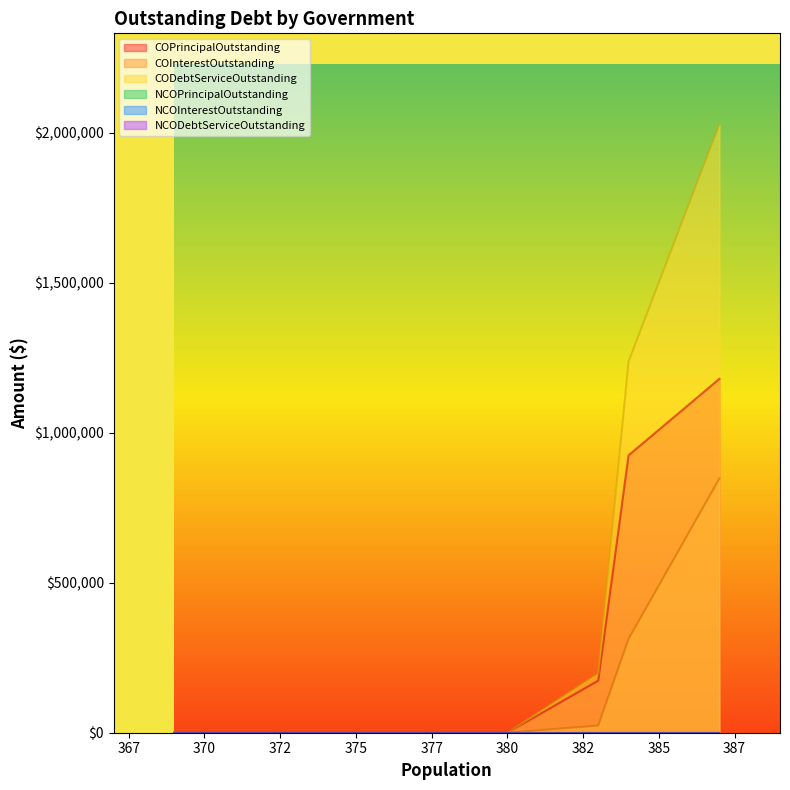

True or false: NCOPrincipalOutstanding has more than 0 points higher than both neighbors.

False